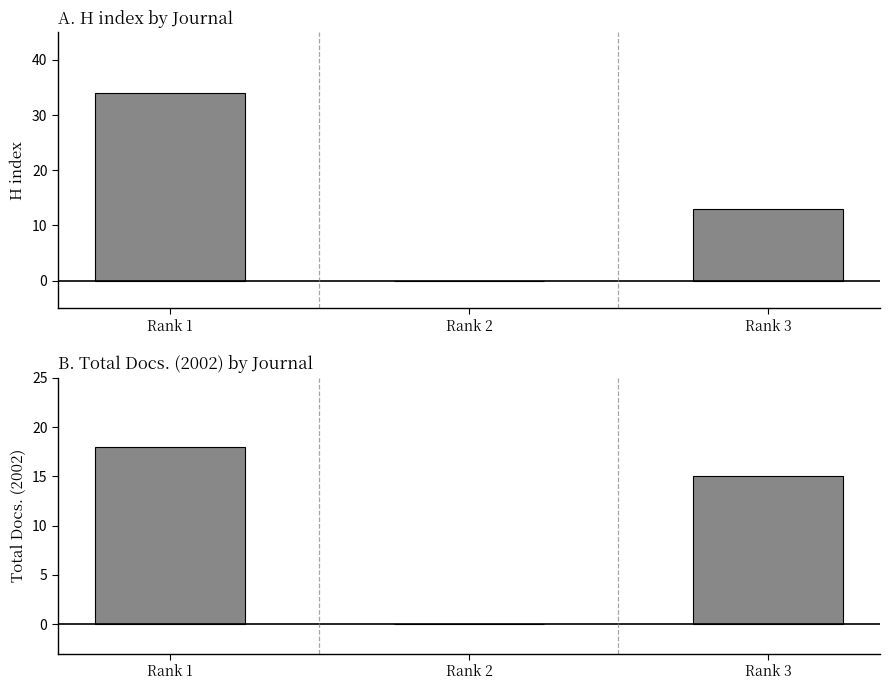

At which label is H index closest to 17?

Rank 3